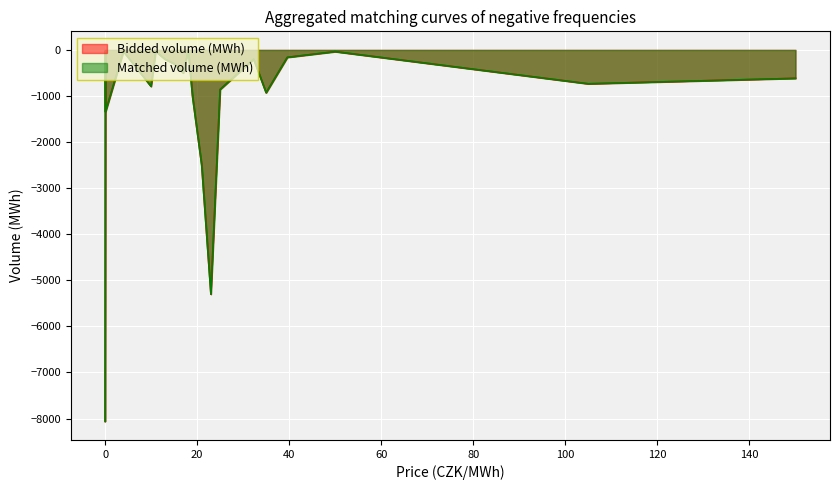

Reading right to left, transcribe all the data shown in this chart.

Bidded volume (MWh): 0.1=-1344.8	0.09=-19.5	0.01=-8061.5	4.0=-31.8	10.0=-791.8	11.0=-30.8	13.0=-200.0	15.0=-300.0	17.0=-500.0	18.1=-1.8	19.0=-1000.0	21.0=-2500.0	23.0=-5302.1	25.0=-859.2	32.3=-200.0	35.0=-929.0	39.6=-161.6	50.0=-37.6	105.0=-735.9	150.0=-617.3
Matched volume (MWh): 0.1=-1344.8	0.09=-19.5	0.01=-8061.5	4.0=-31.8	10.0=-791.8	11.0=-30.8	13.0=-200.0	15.0=-300.0	17.0=-500.0	18.1=-1.8	19.0=-1000.0	21.0=-2500.0	23.0=-5302.1	25.0=-859.2	32.3=-200.0	35.0=-929.0	39.6=-161.6	50.0=-37.6	105.0=-735.9	150.0=-617.3